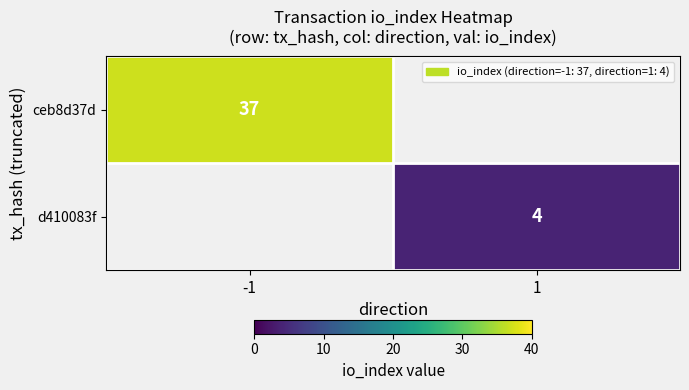

Count the number of categories in the chart.

2